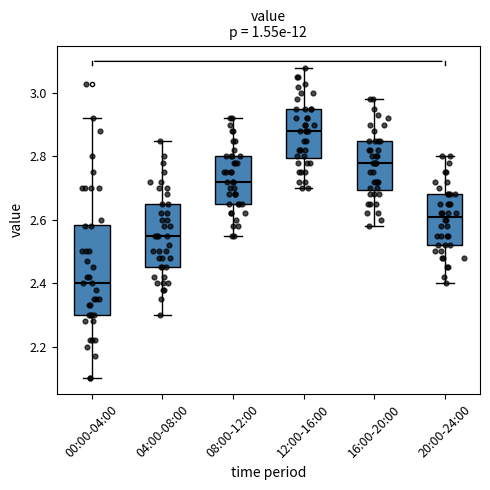

Which box is the tallest, from its lower edge to its upper edge?

00:00-04:00